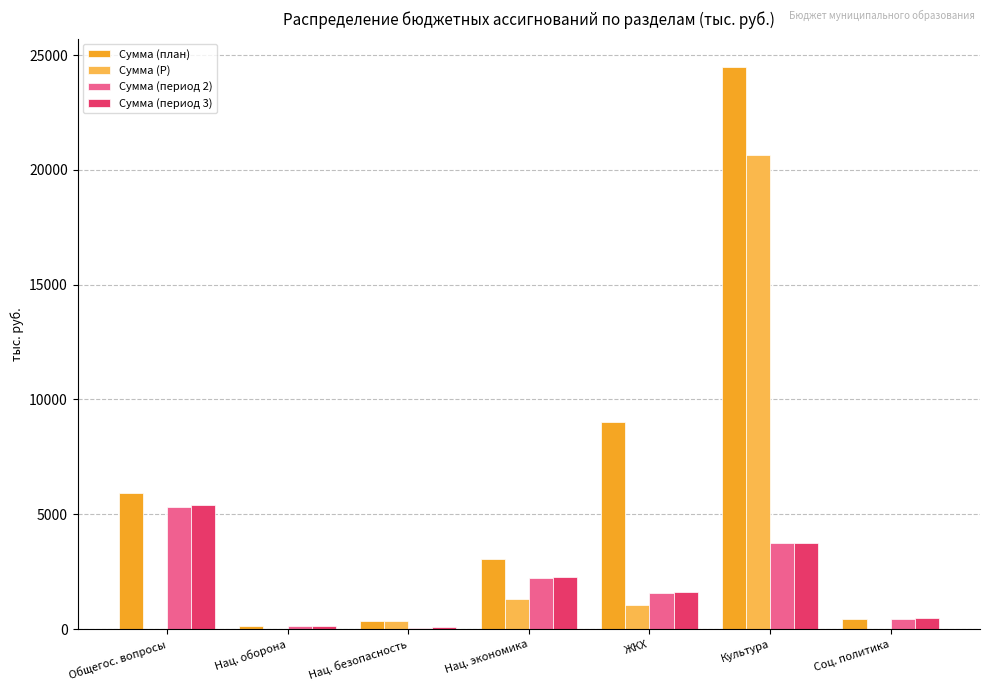

Which category has the highest value in the Сумма (период 2) series?

Общегос. вопросы